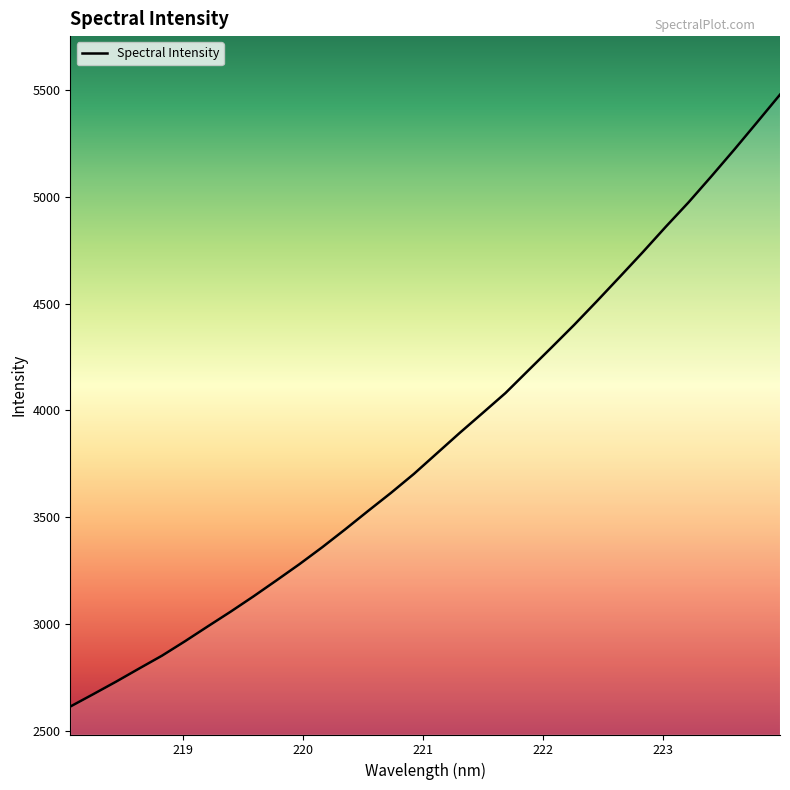

What is the difference between the maximum and minimum values?

2863.9